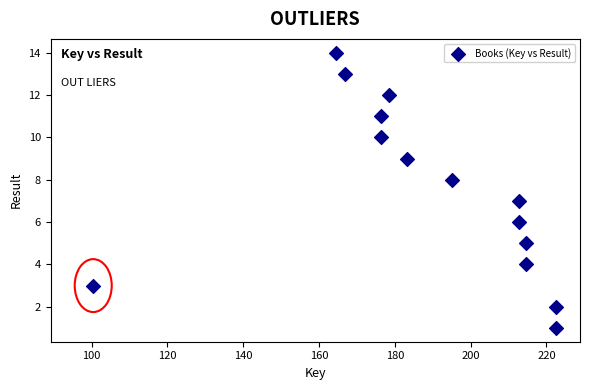

What is the range of Y values (max minus min)?

13